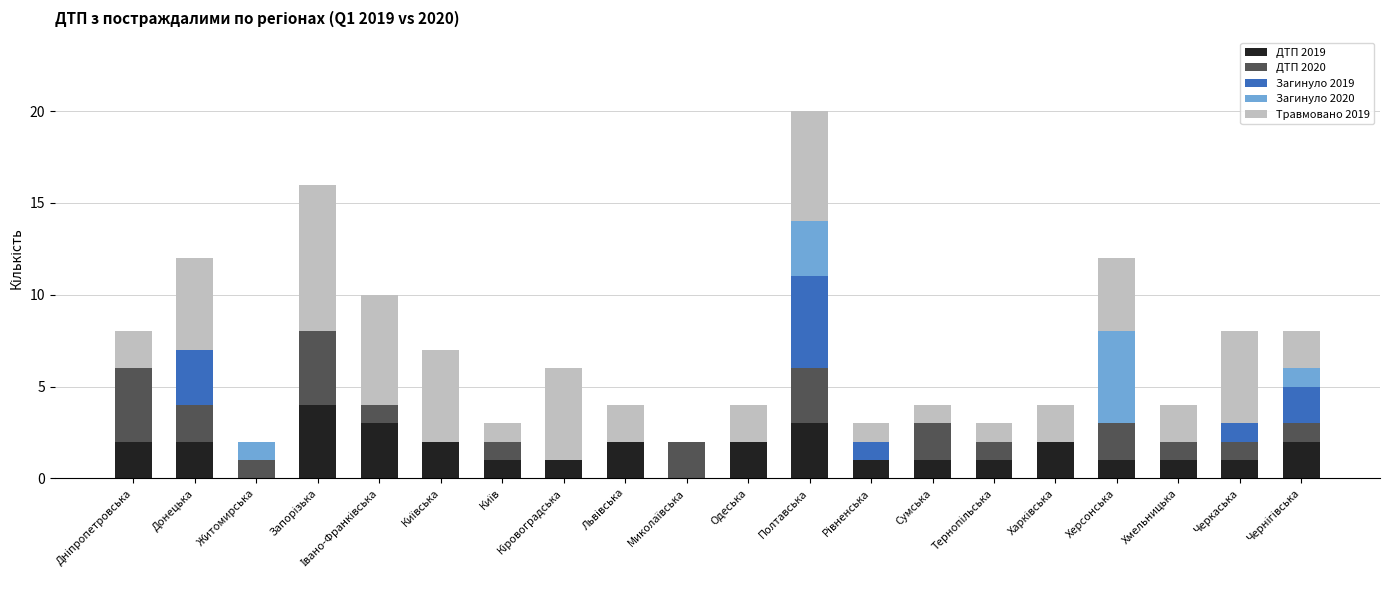

At which category is the sum across all series the highest?

Полтавська